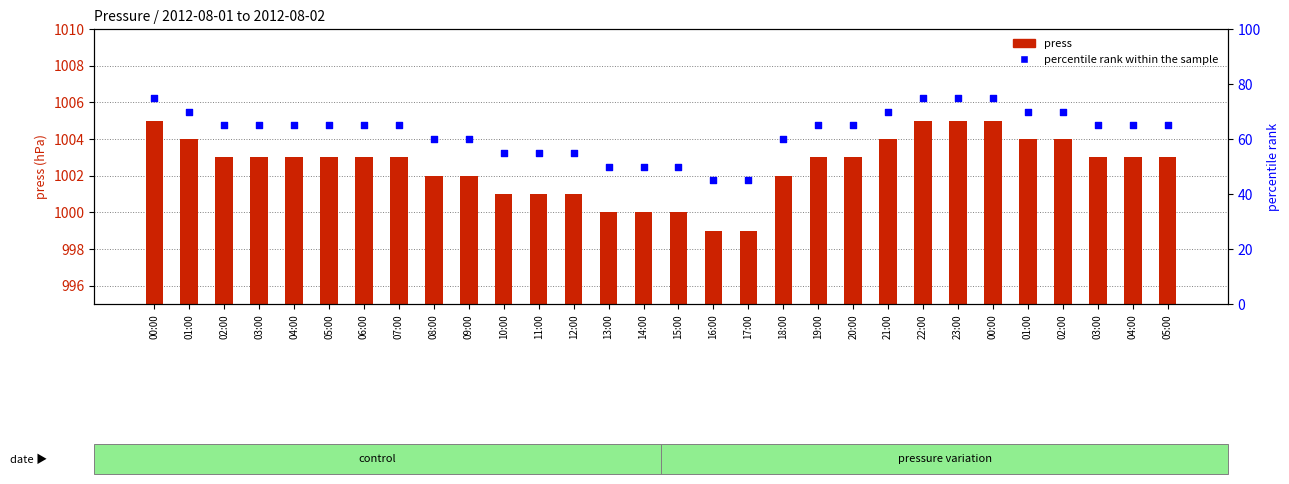

Which series has the largest Y range (max minus min)?

percentile rank within the sample